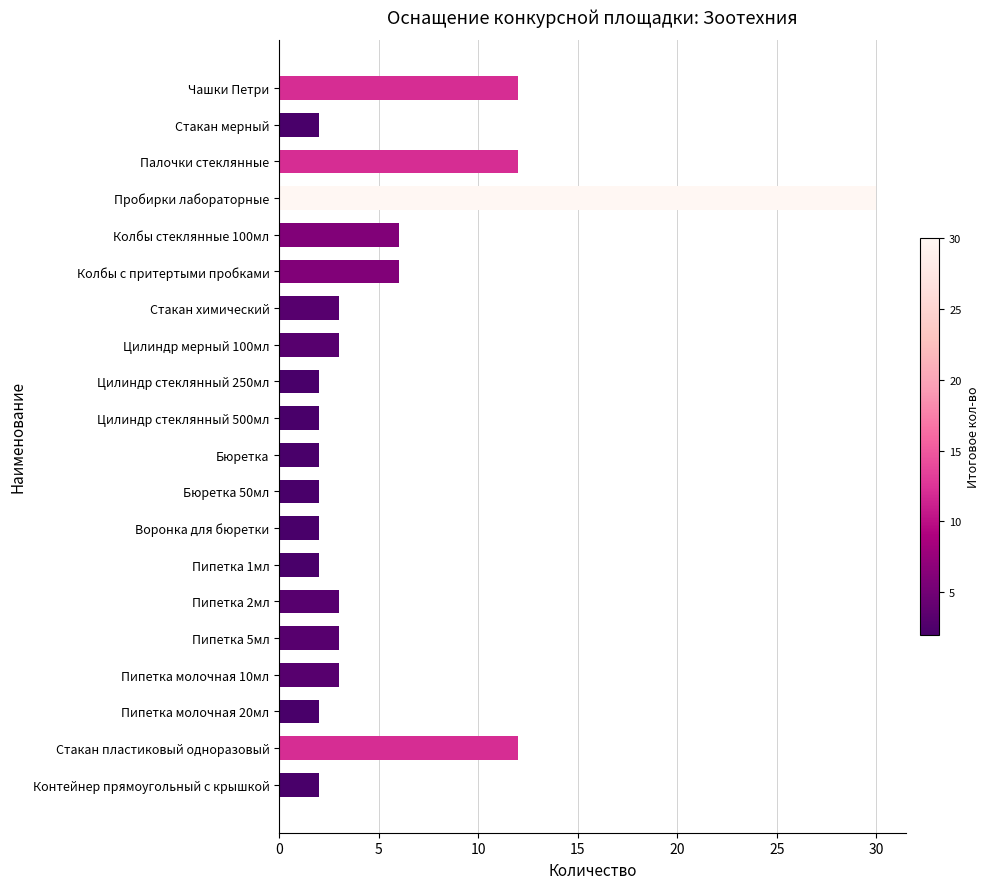

Reading bottom to top, what are all the values shown in this chart?

2	12	2	3	3	3	2	2	2	2	2	2	3	3	6	6	30	12	2	12